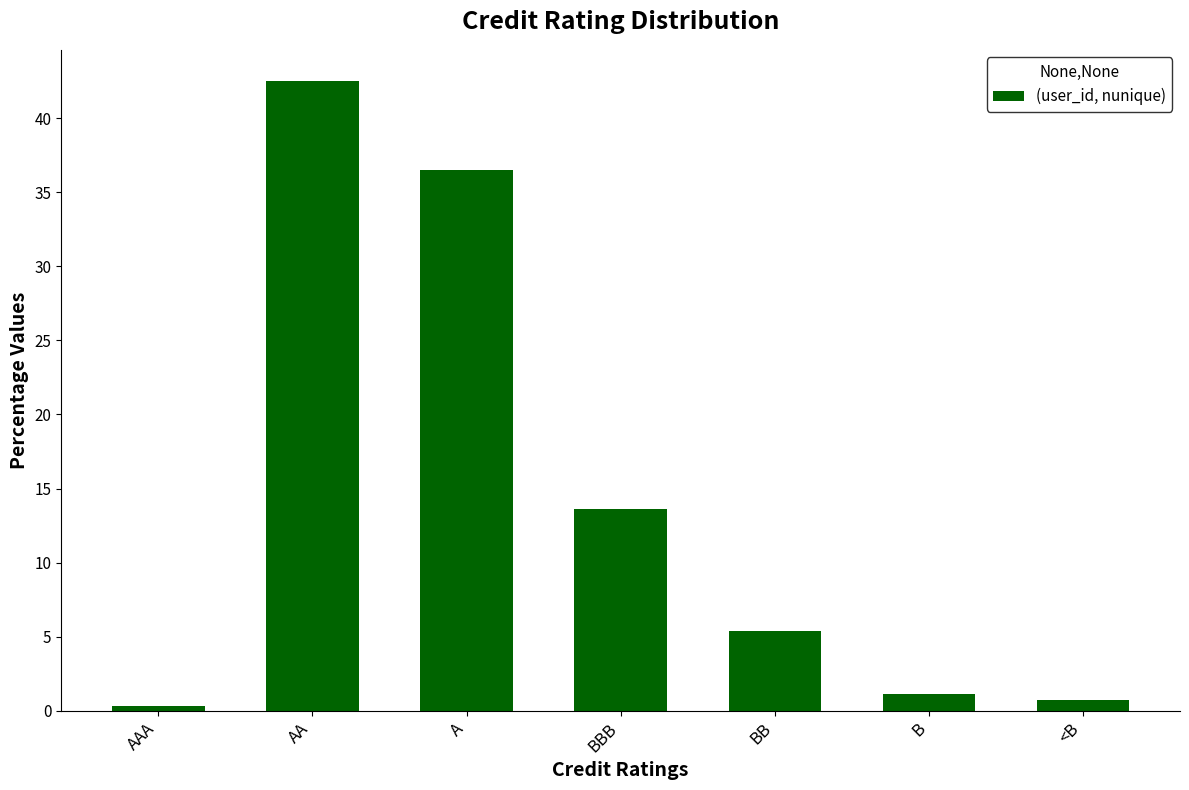

Count the number of values greater than 5.

4